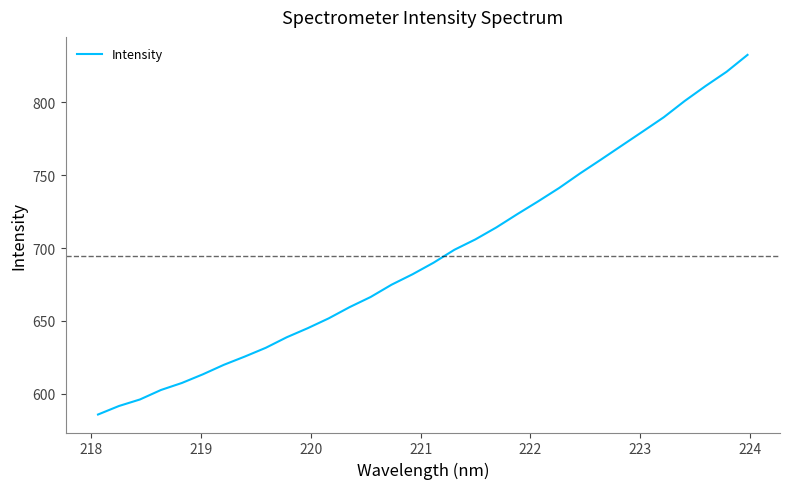

True or false: the data has more than 2 interior local peaks.

False